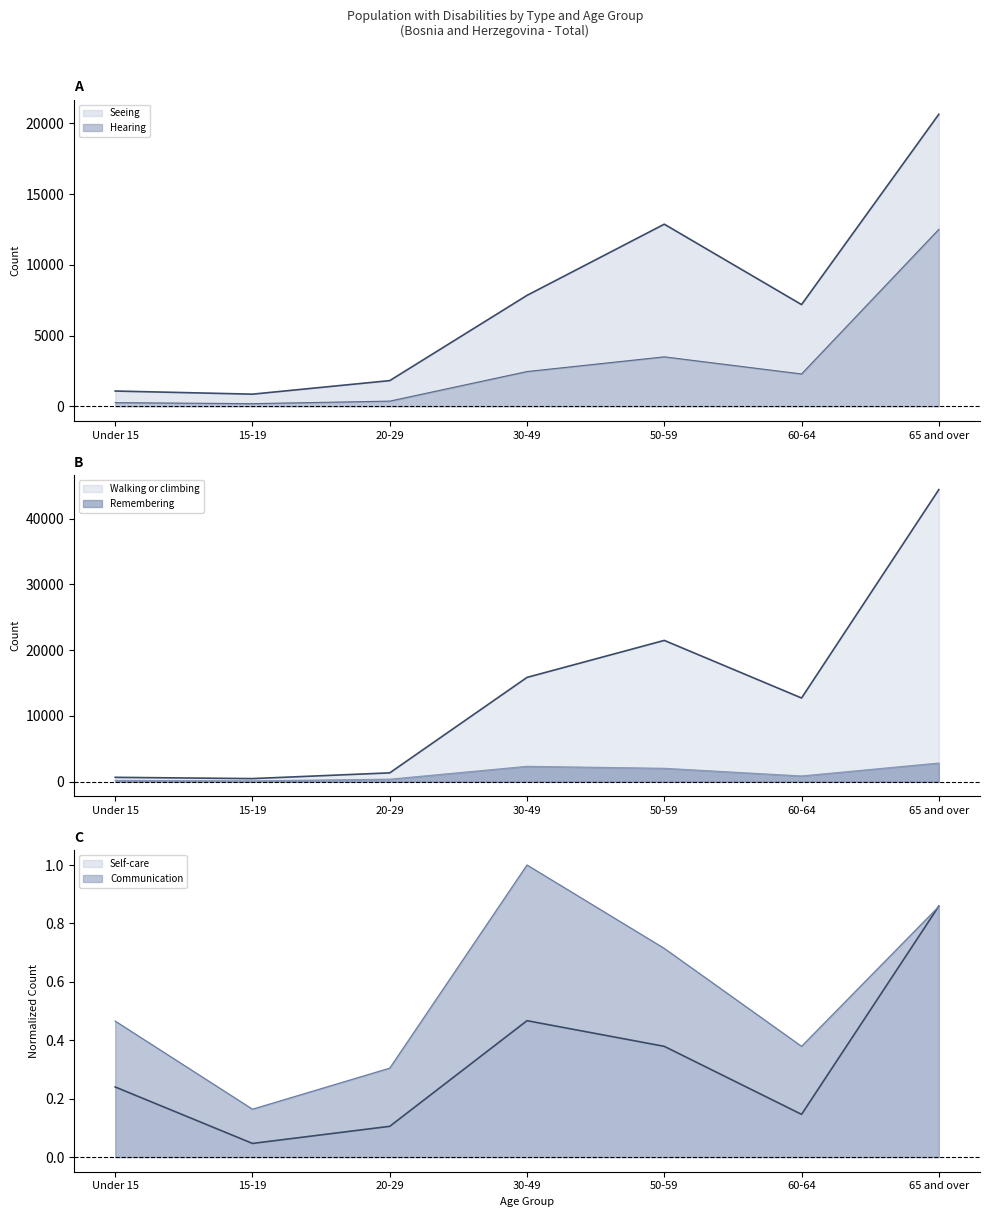

The Self-care series shows 0.3 at 30-49. True or false?

False